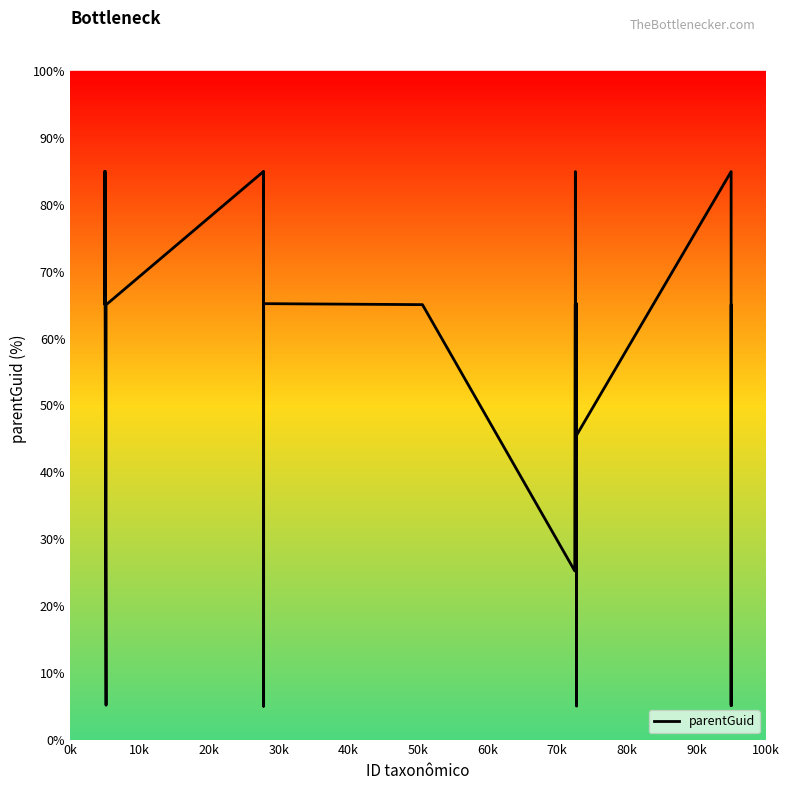

What is the minimum value shown in the chart?

5.0